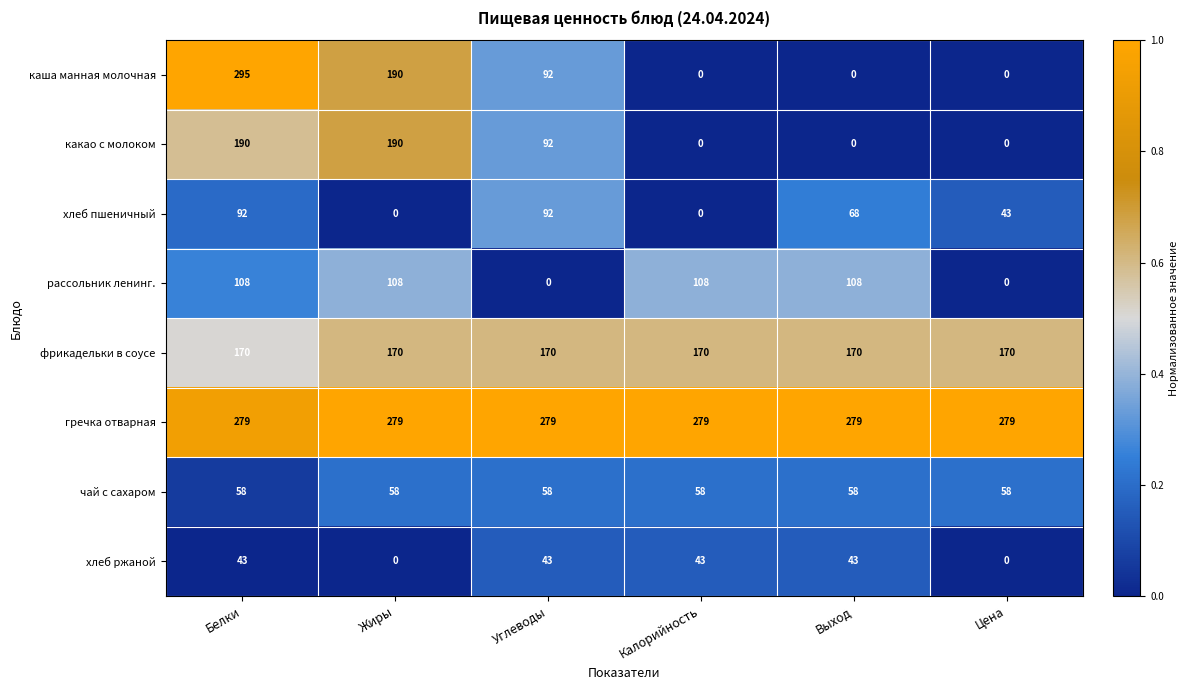

Which series has the largest total across all categories?

гречка отварная